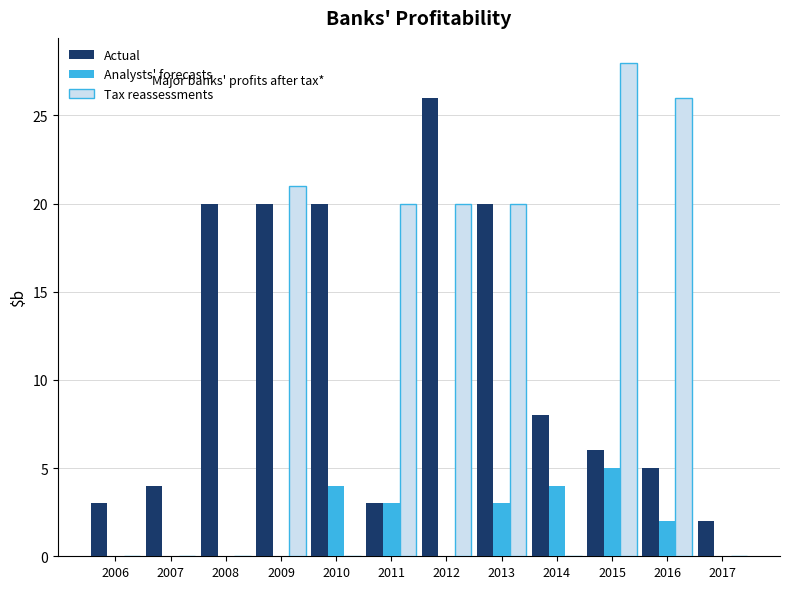

What is the sum of all Actual values?

137